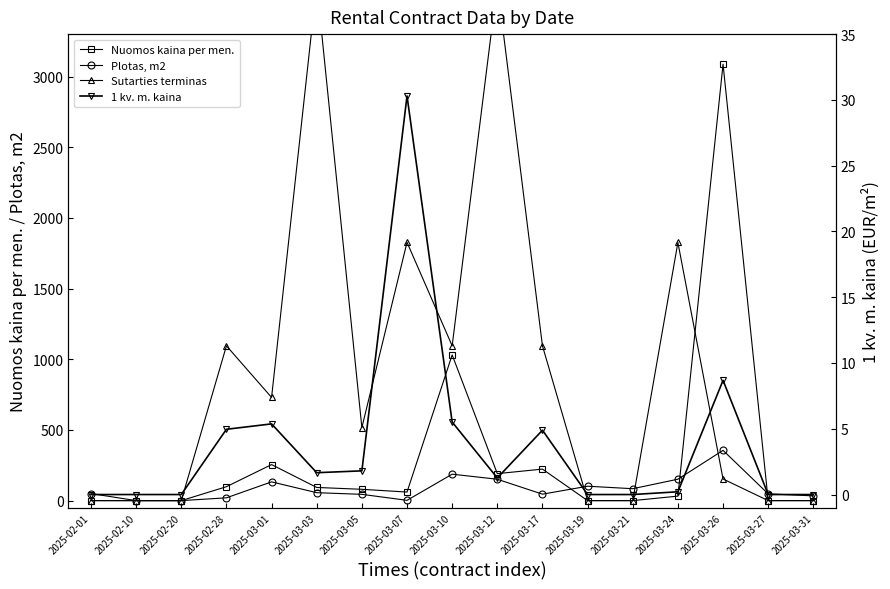

What is the average value of the Plotas, m2 series?

86.1